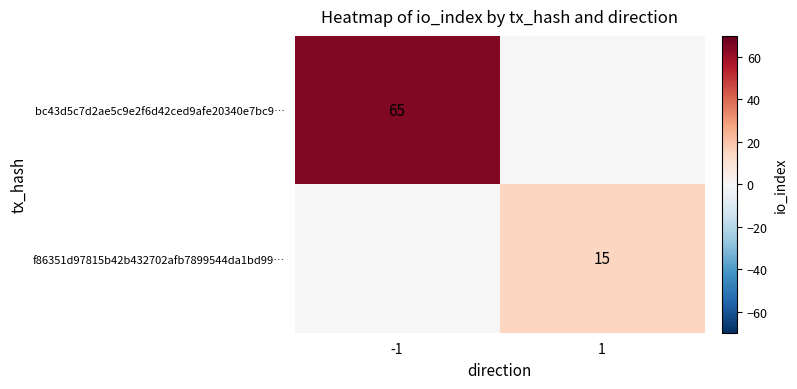

Is the value of f86351d97815b42b432702afb7899544da1bd99… at 1 greater than the value of bc43d5c7d2ae5c9e2f6d42ced9afe20340e7bc9… at -1?

No